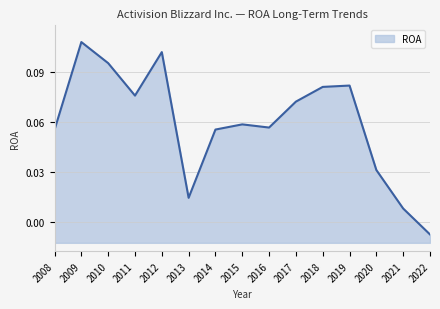

Does the chart have visible grid lines?

Yes